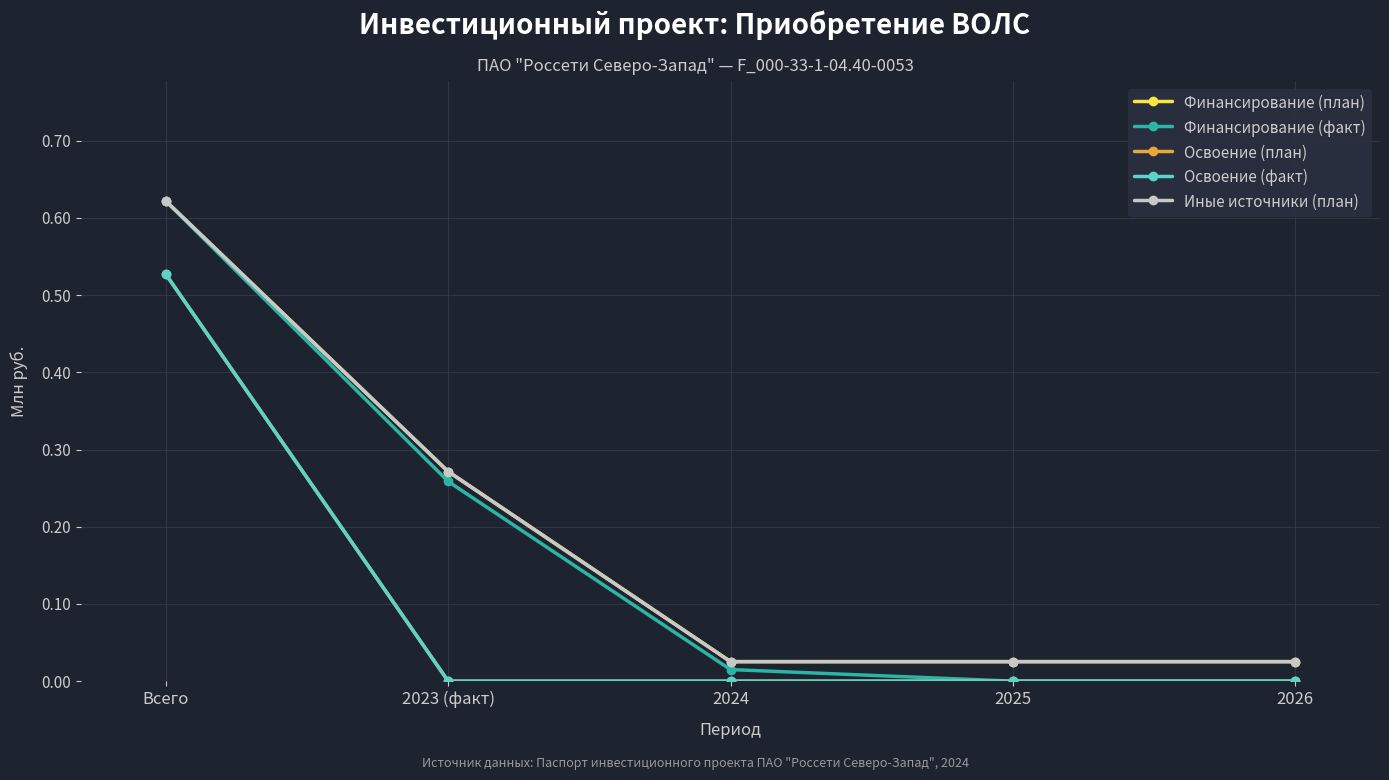

Count the number of categories in the chart.

5